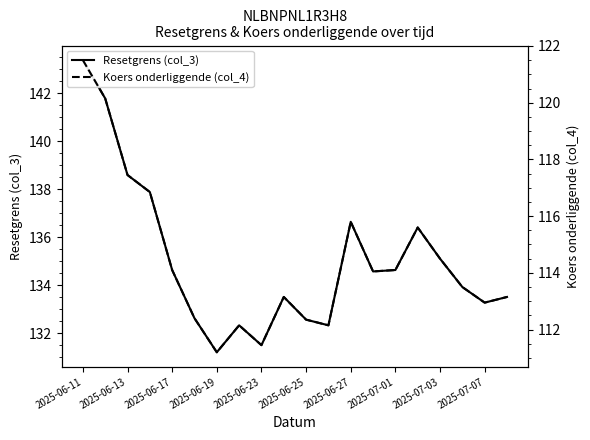

How many categories are shown in the chart?

20